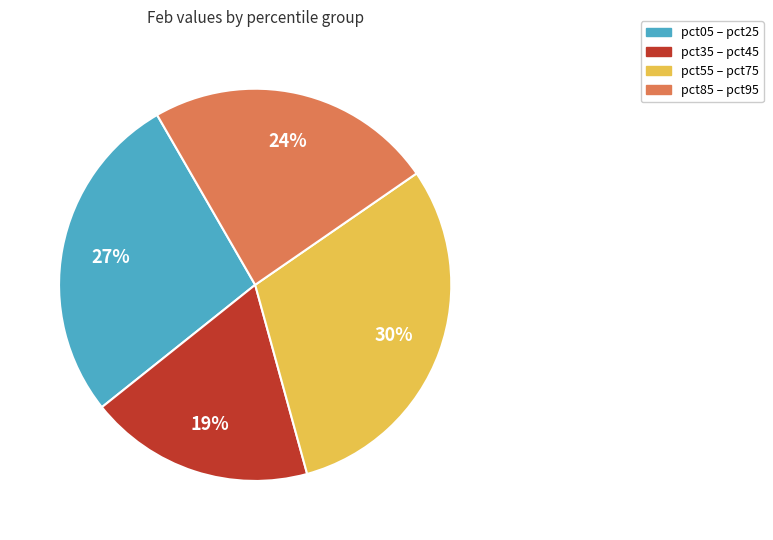

Which has a higher value, pct85 – pct95 or pct55 – pct75?

pct55 – pct75